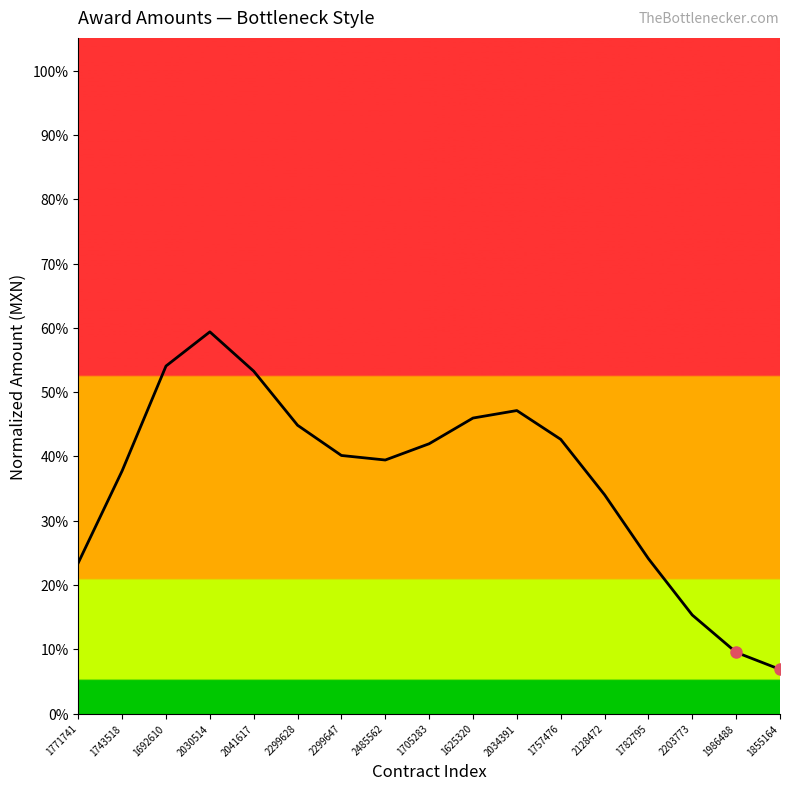

True or false: the data has more than 1 interior local peaks.

True